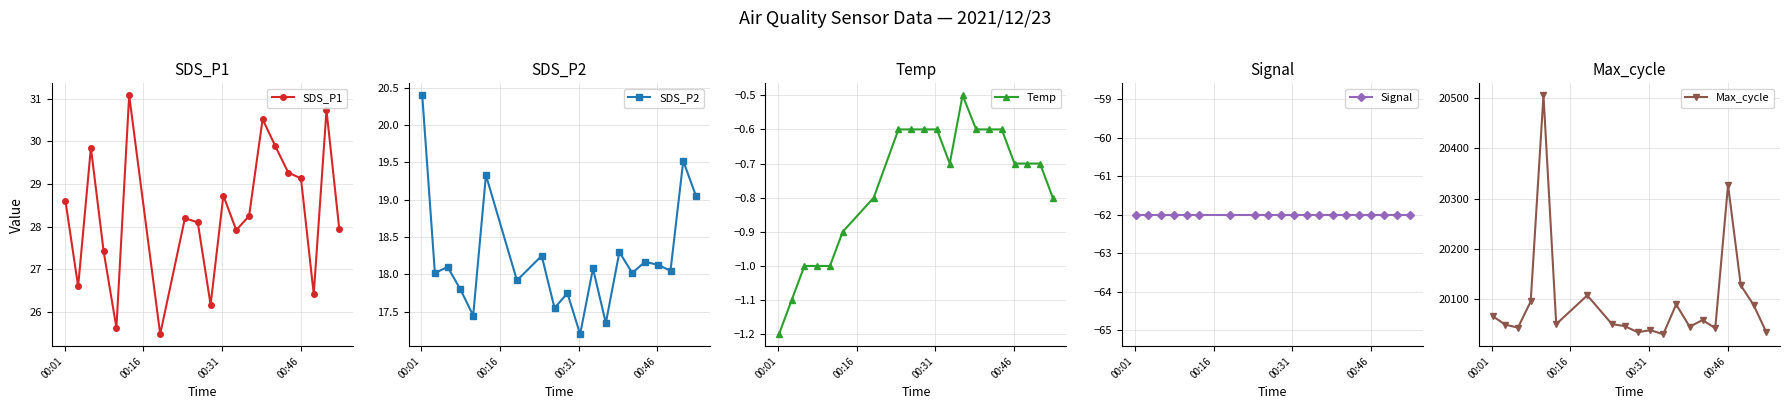

True or false: SDS_P1 has more than 0 points higher than both neighbors.

True